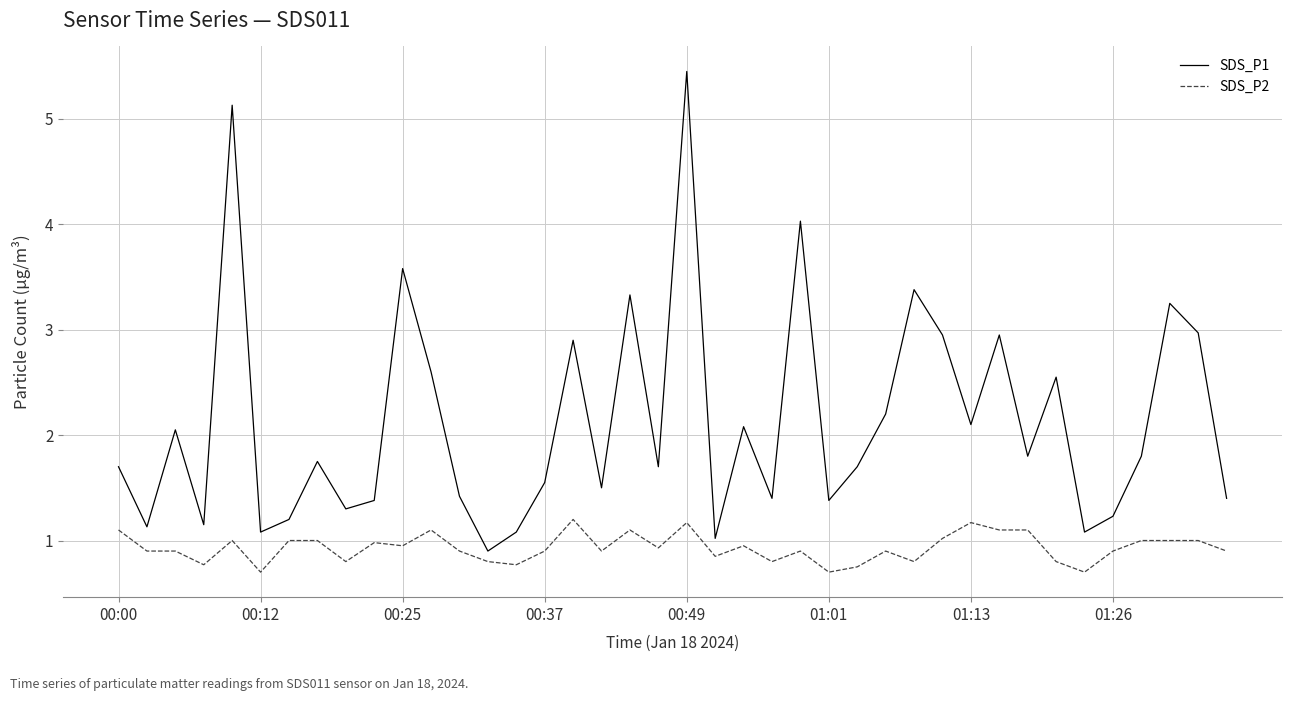

How many interior local valleys does the SDS_P1 series have?

13